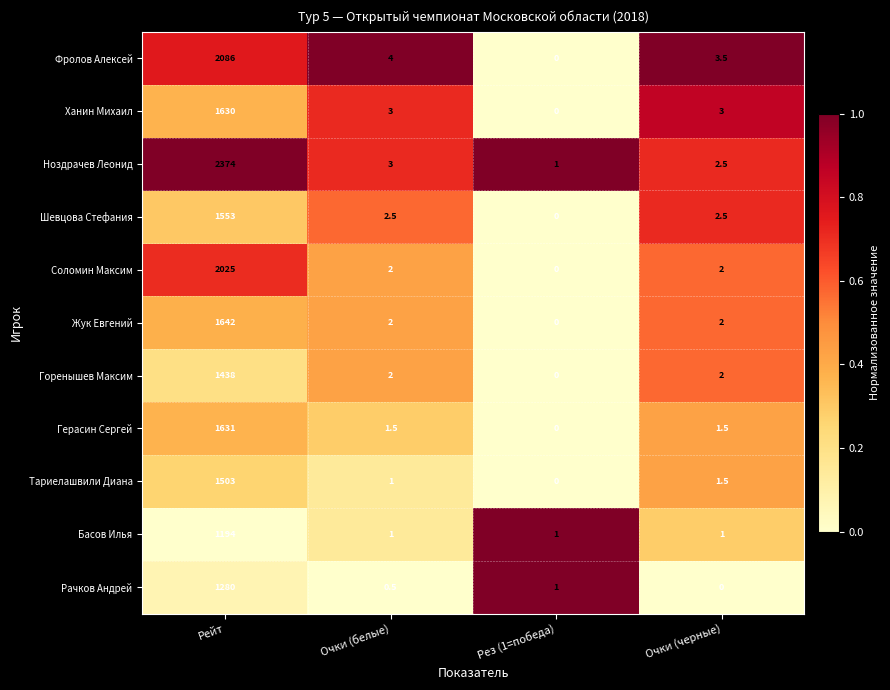

Which category has the lowest value in the Рачков Андрей series?

Очки (черные)